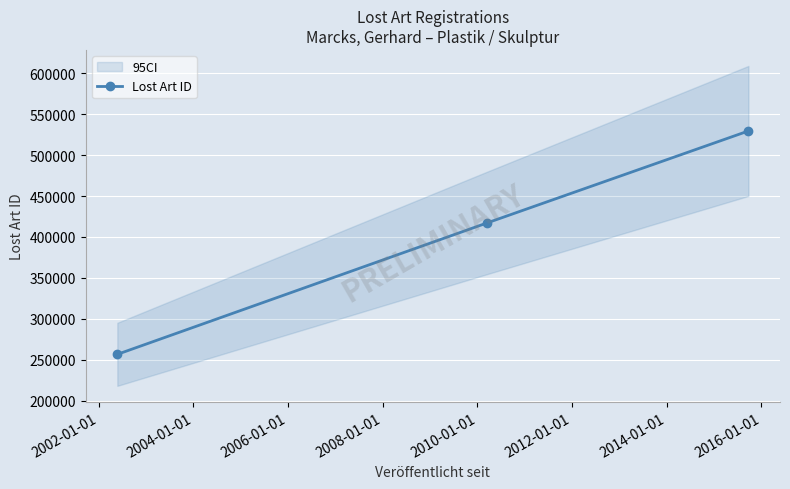

What is the lowest value of the Lost Art ID series?

256657